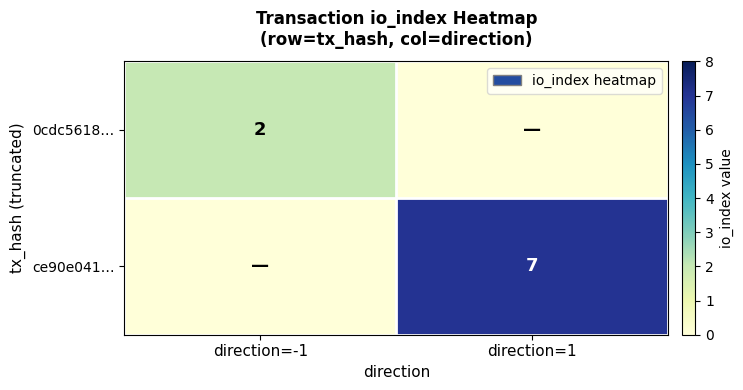

What is the total value across all series at direction=-1?

2